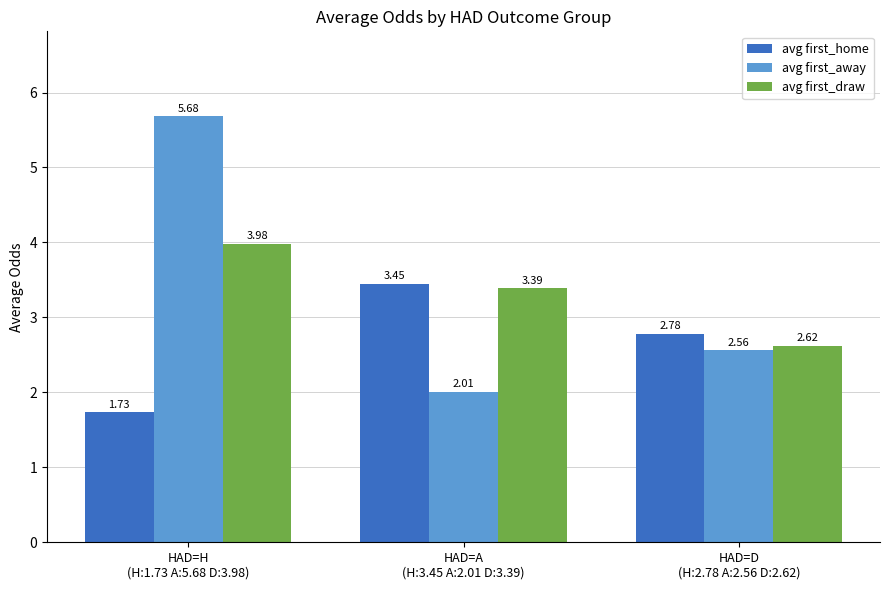

What is the average value of the avg first_home series?

2.7